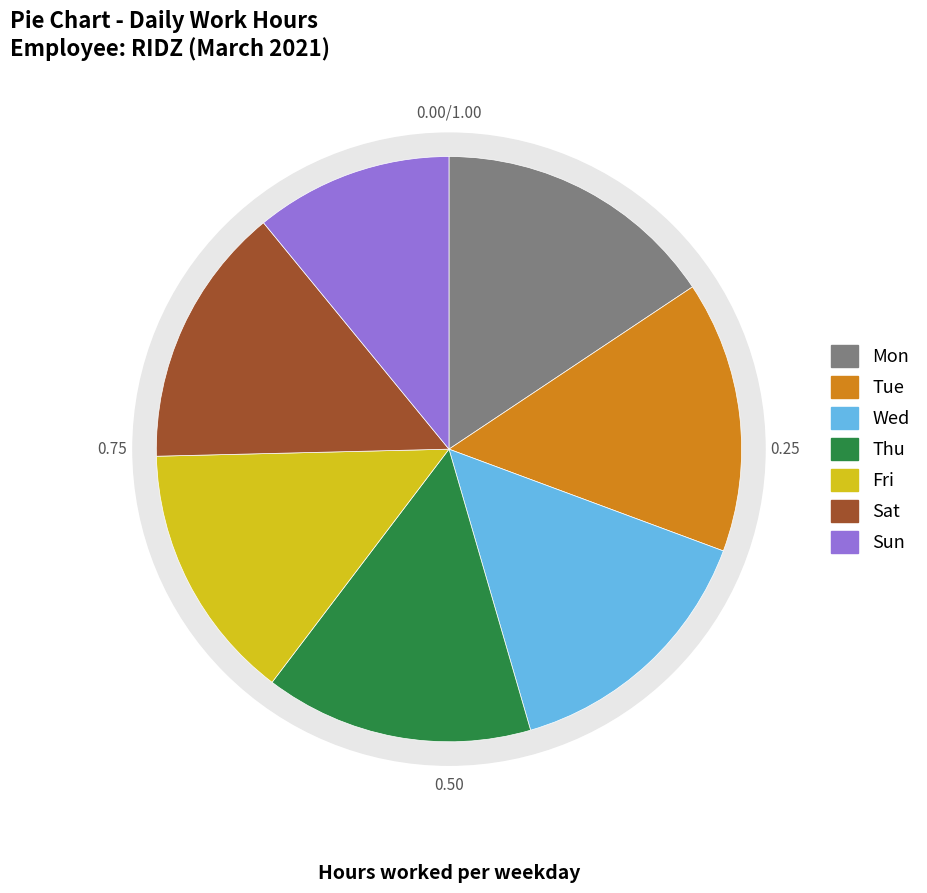

What is the ratio of the value at Sat to the value at Tue?

1.0